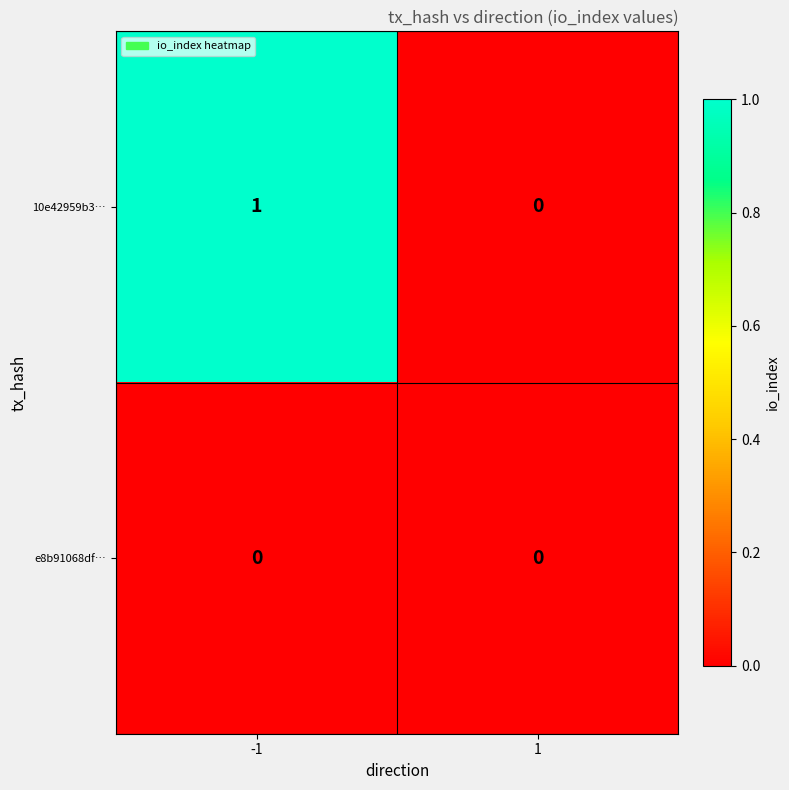

List the series in order of their peak value, lowest first.

e8b91068df…, 10e42959b3…